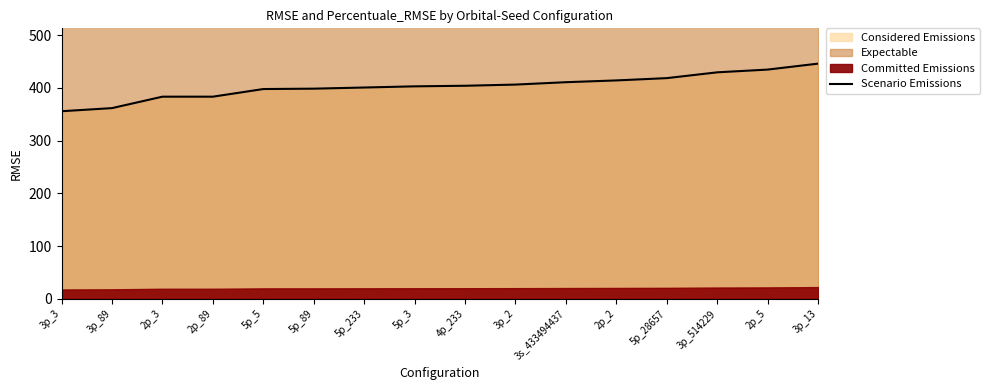

What is the value of the 16th point from the left?

446.0